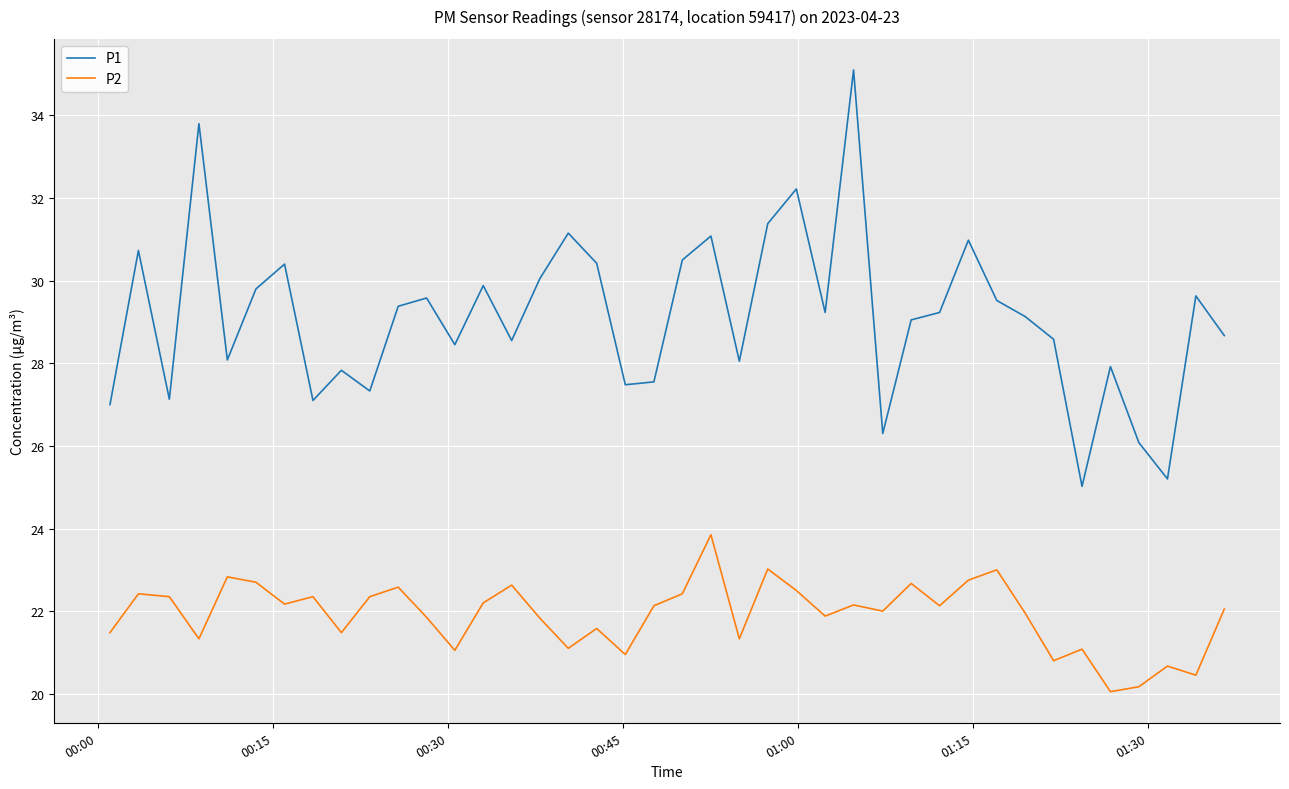

What is the difference between the maximum and minimum values in the P1 series?

10.1